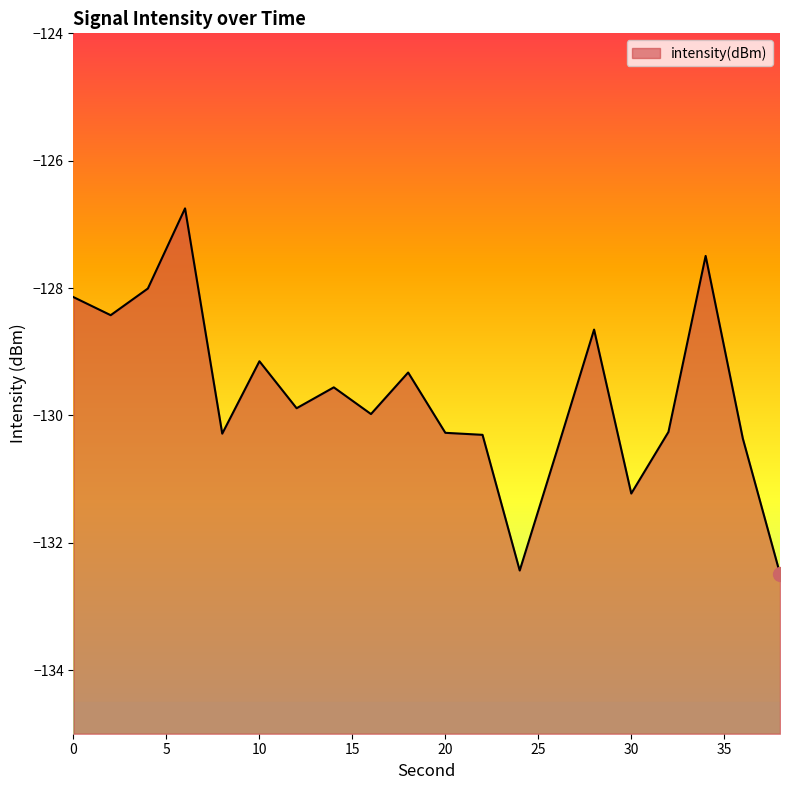

The chart shows a value of -174.3 at 24. True or false?

False